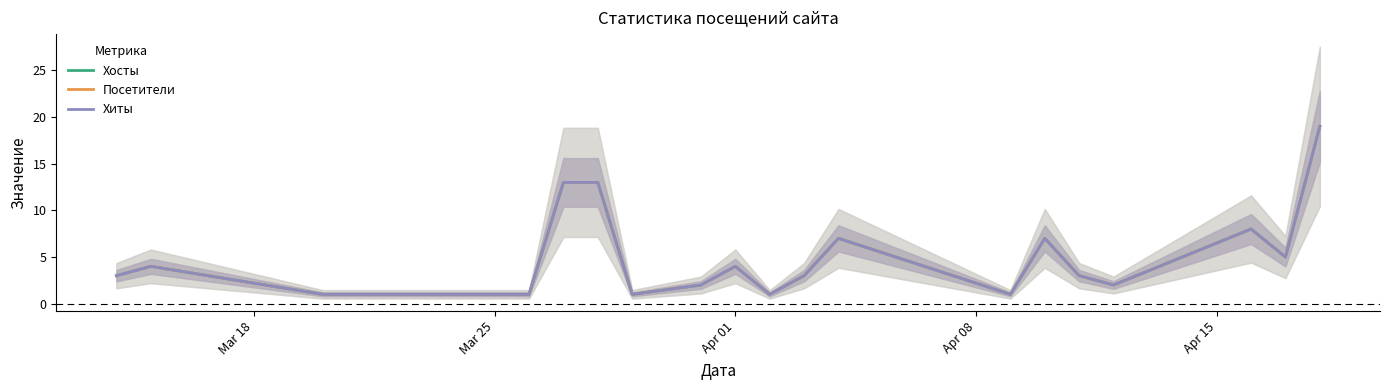

How many data points in Хиты are above 3?

9